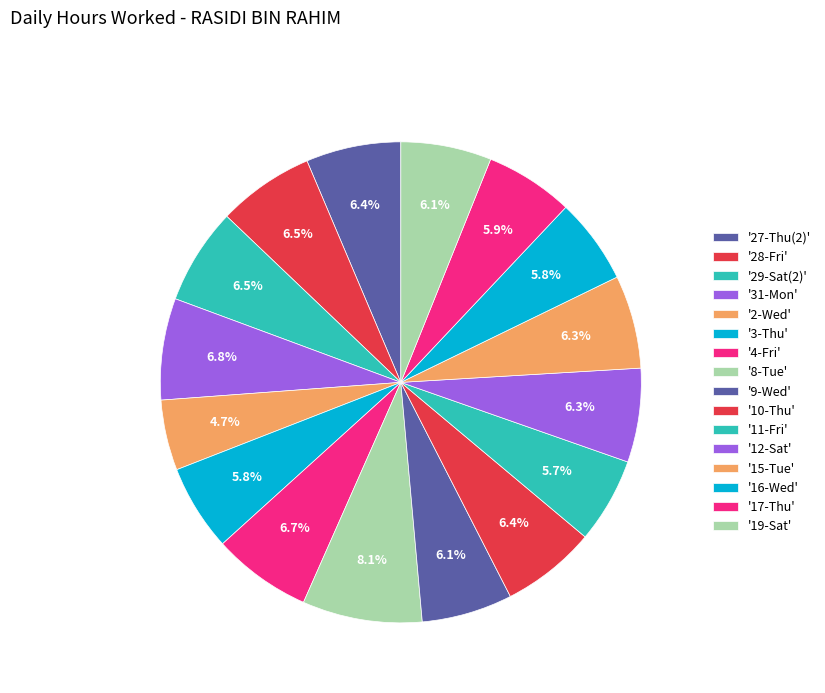

How many segments does this pie chart have?

16